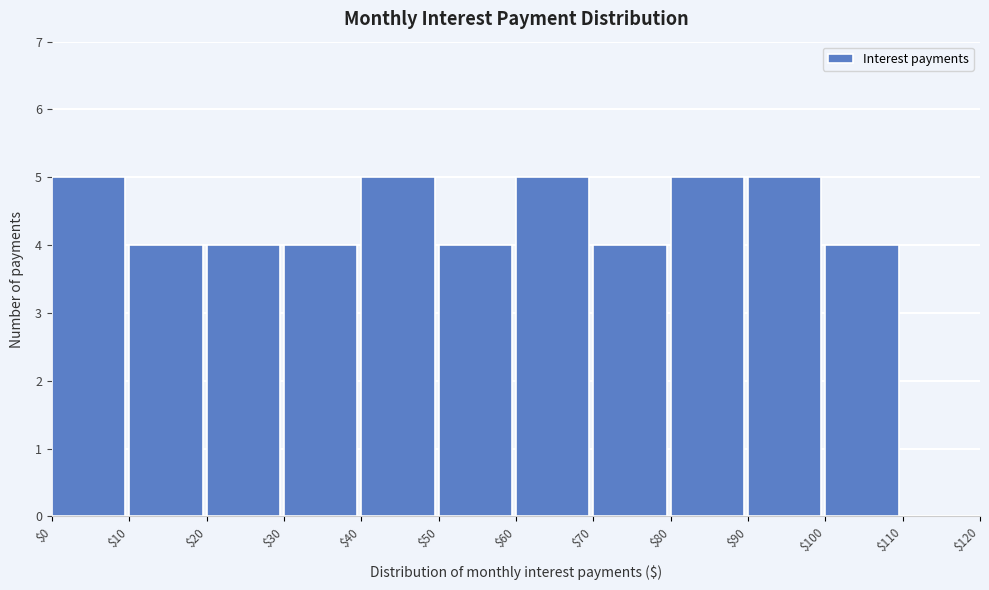

Reading left to right, list every bar in this chart as the range it spans on the x-axis followed by its height. The values are not printed on the chart, so give them approximately, as read against the axis.

$0 to $10: 5
$10 to $20: 4
$20 to $30: 4
$30 to $40: 4
$40 to $50: 5
$50 to $60: 4
$60 to $70: 5
$70 to $80: 4
$80 to $90: 5
$90 to $100: 5
$100 to $110: 4